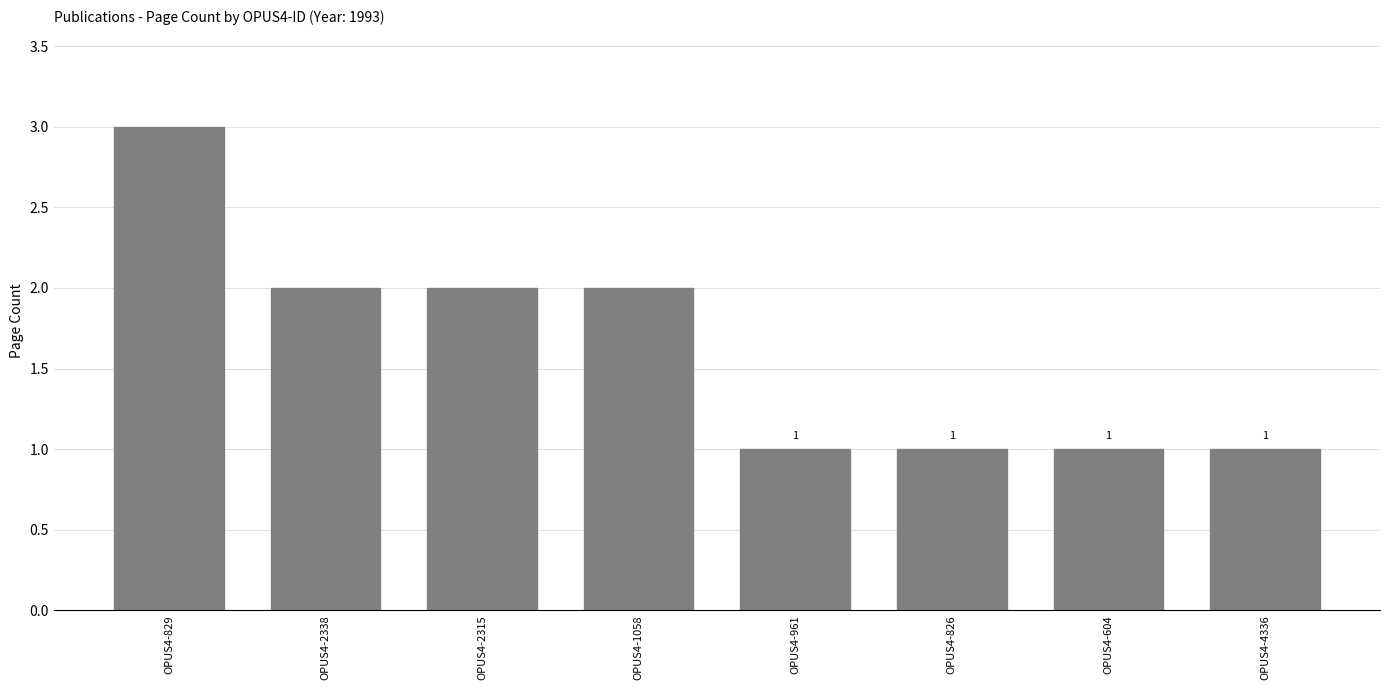

At which label does the data first exceed 2?

OPUS4-829